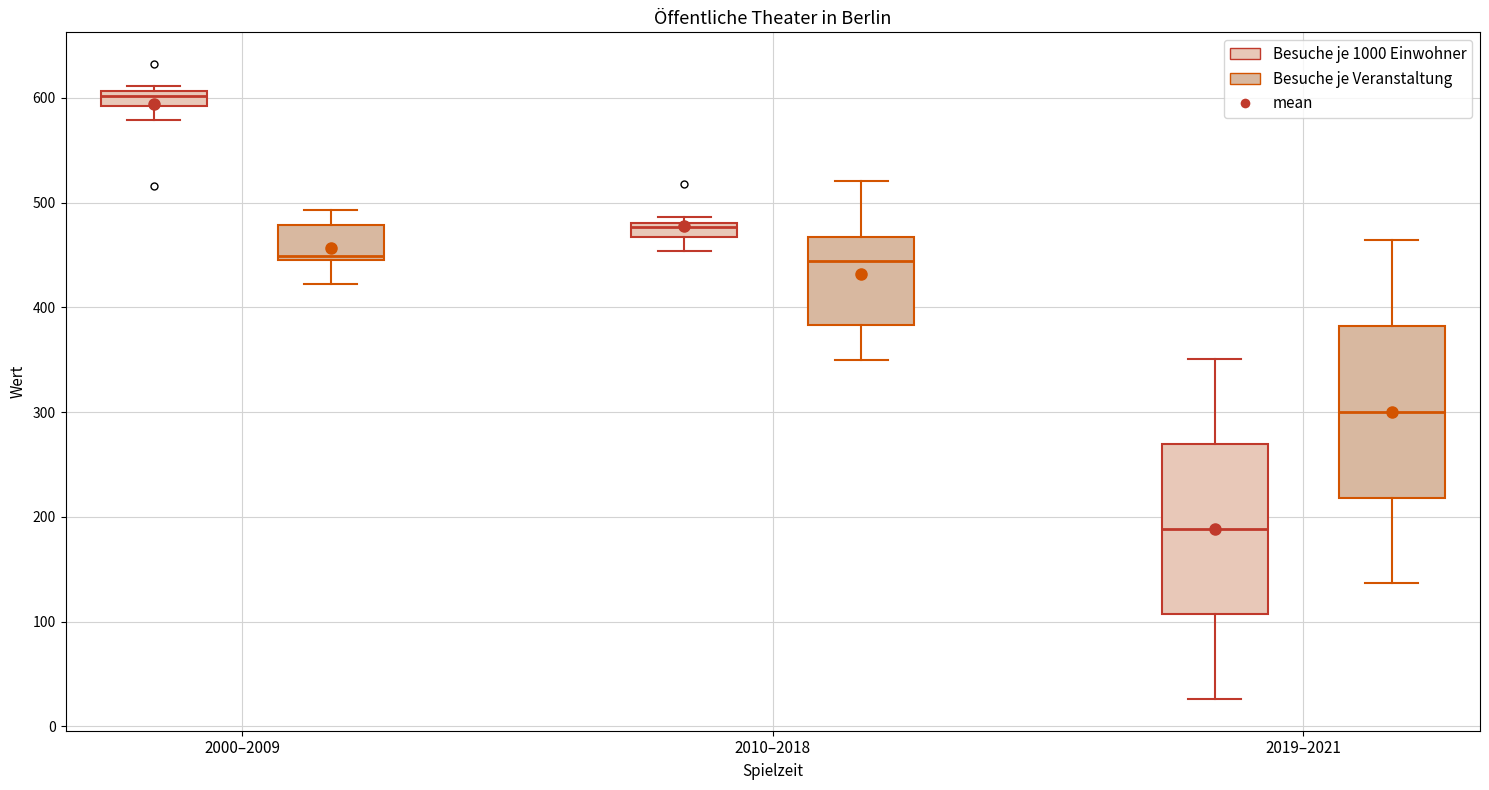

Where is the lower edge of the box for 2000–2009 (Besuche je 1000 Einwohner) on the y-axis? The values are not printed on the chart, so give them approximately, as read against the axis.

590